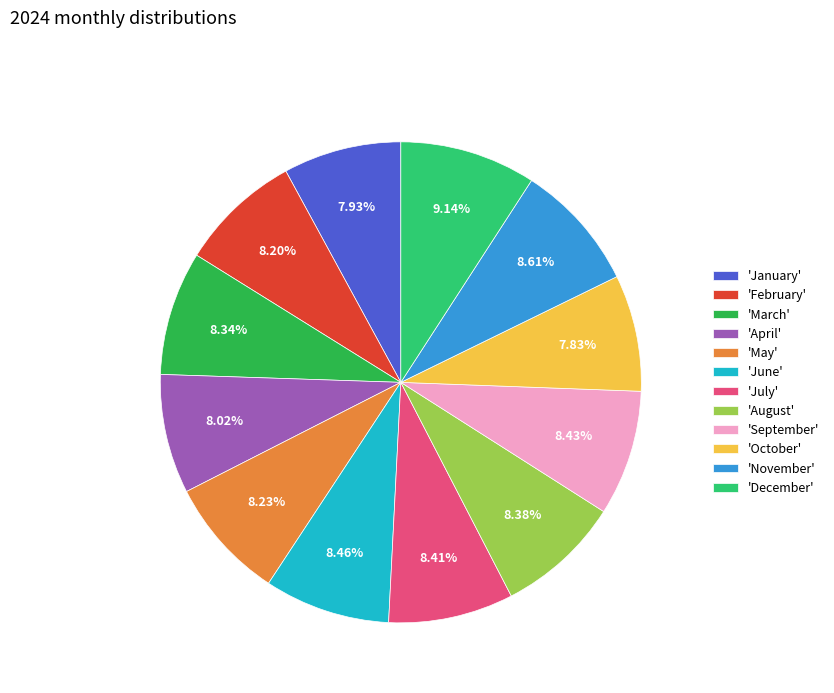

What is the ratio of the value at 'March' to the value at 'January'?

1.1